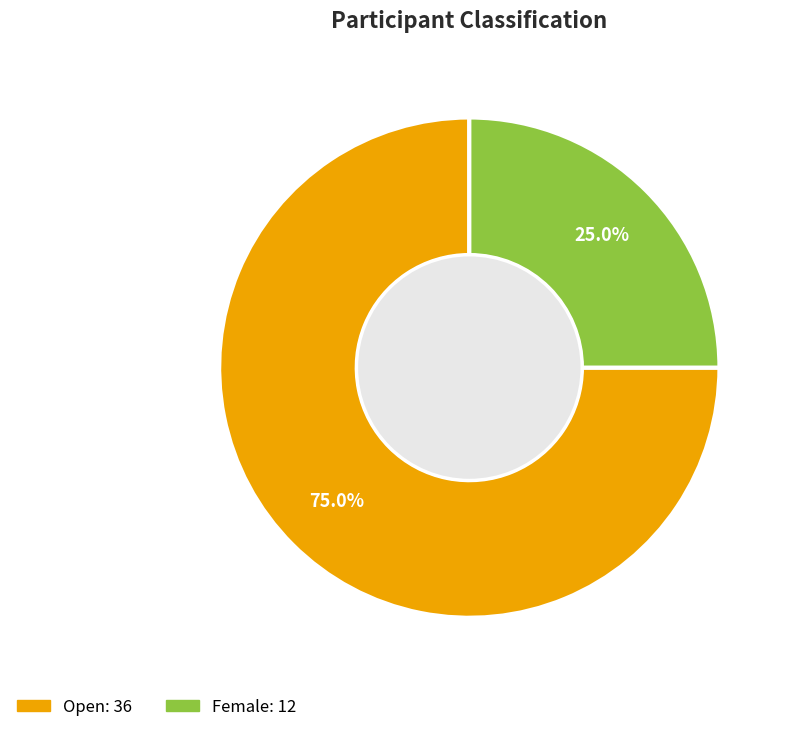

What is the smallest slice in the pie chart?

Female